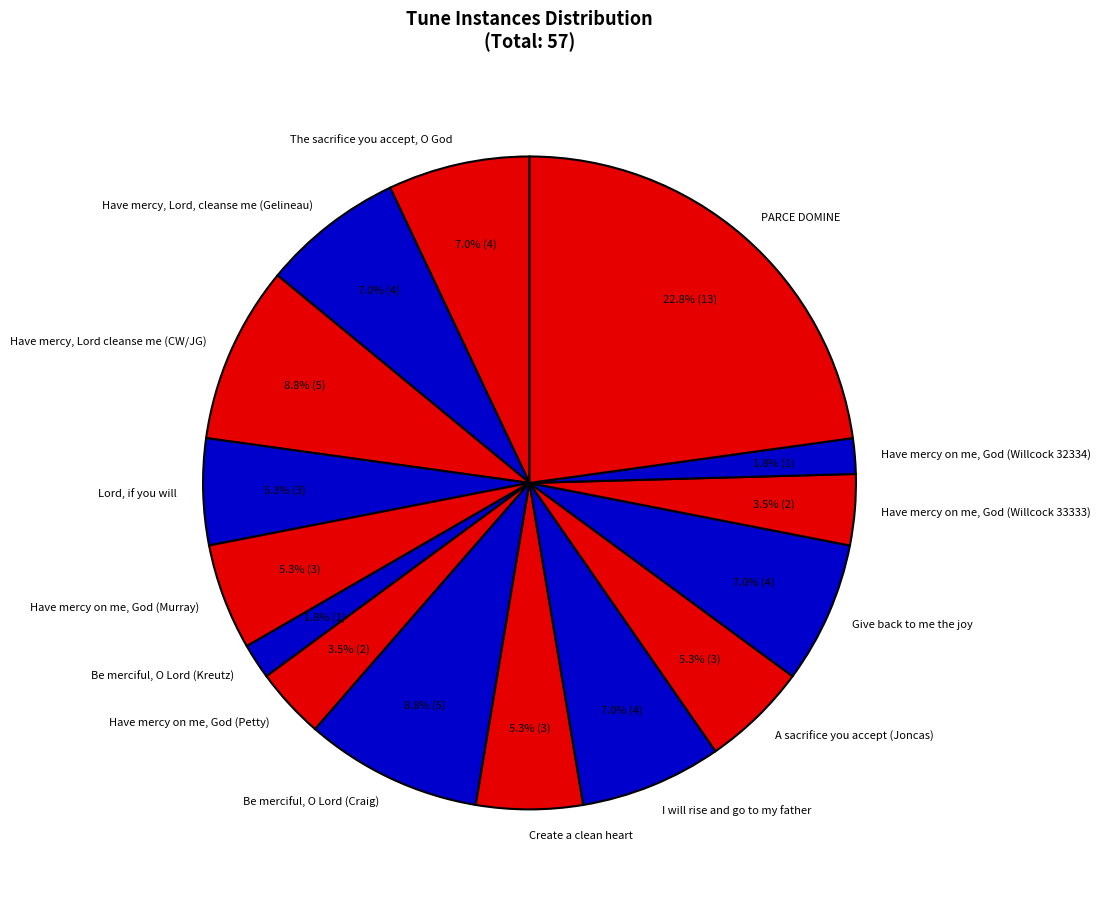

Does Be merciful, O Lord (Kreutz) account for over 50% of the chart?

No